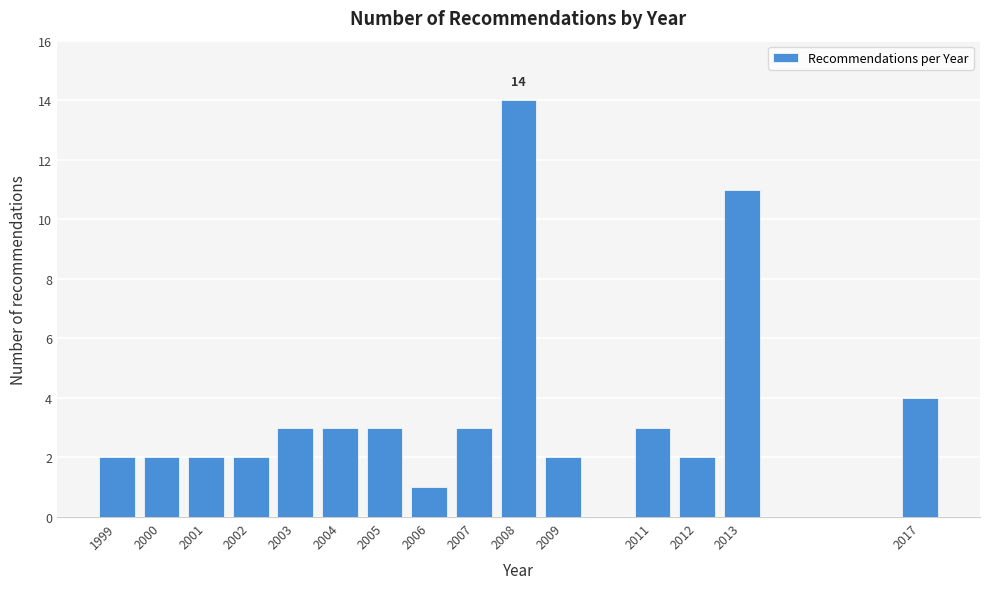

Reading left to right, list all the values displayed in this chart.

2	2	2	2	3	3	3	1	3	14	2	3	2	11	4